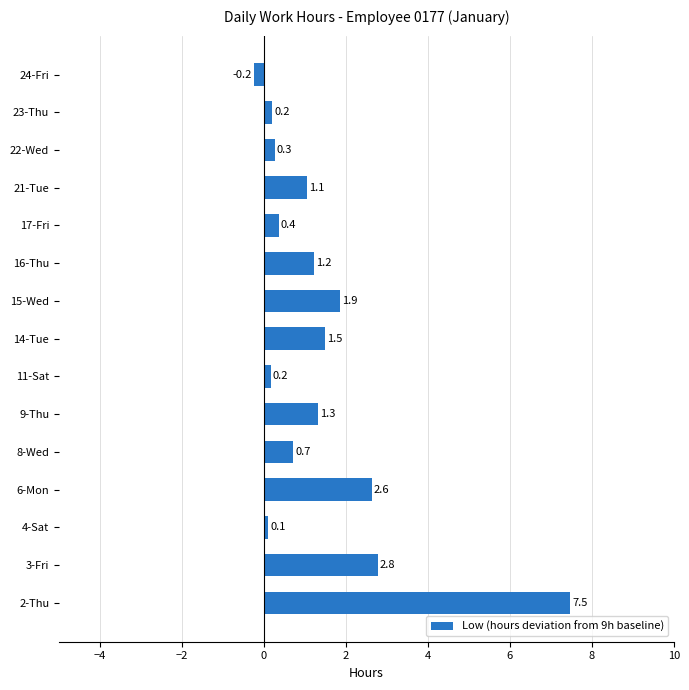

What is the sum of the values at 16-Thu and 22-Wed?

1.5